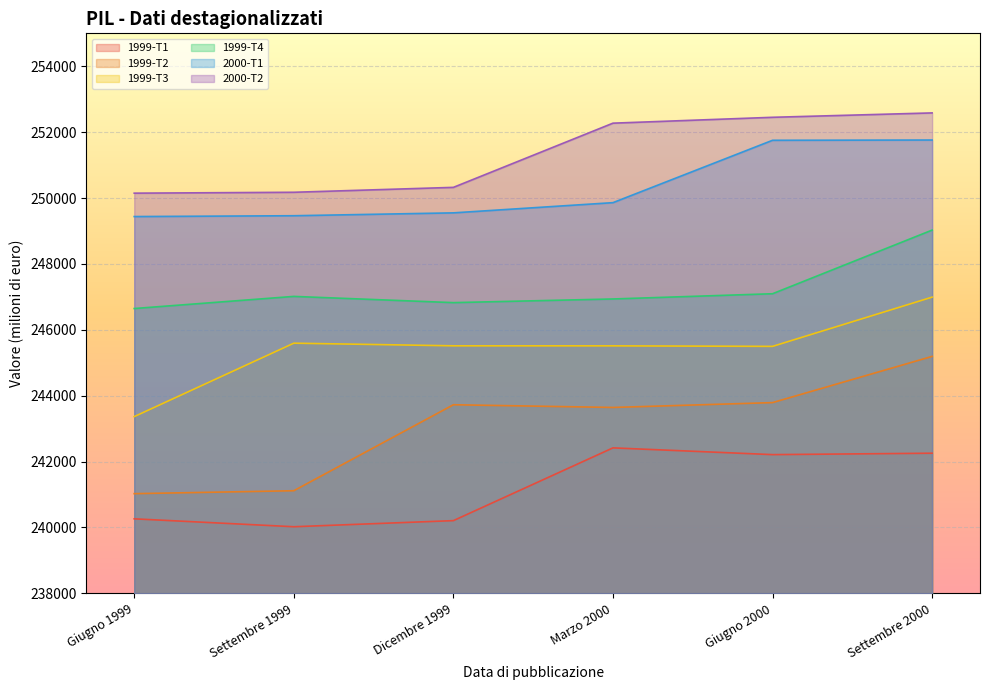

Reading left to right, what are all the values shown in this chart?

1999-T1: 240262	240022	240207	242416	242211	242254
1999-T2: 241026	241115	243725	243643	243790	245193
1999-T3: 243365	245594	245514	245513	245497	246992
1999-T4: 246646	247014	246825	246936	247095	249027
2000-T1: 249438	249463	249550	249860	251753	251761
2000-T2: 250148	250175	250324	252273	252451	252584